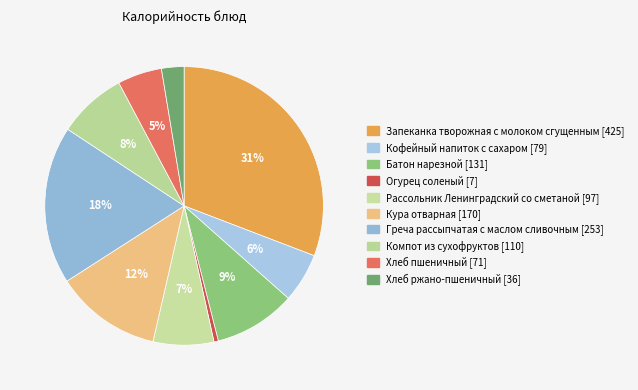

Count the number of slices in the pie.

10